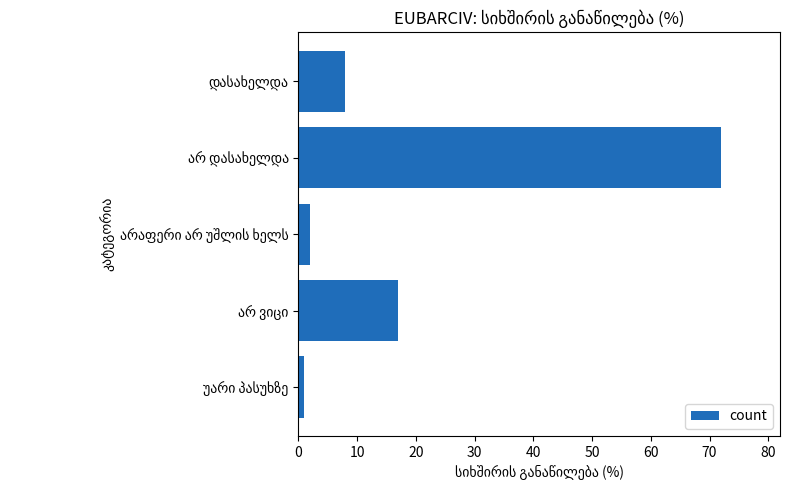

How many series are shown in this chart?

1